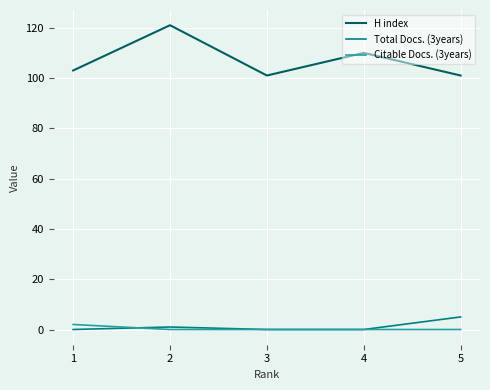

How many interior local valleys does the H index series have?

1